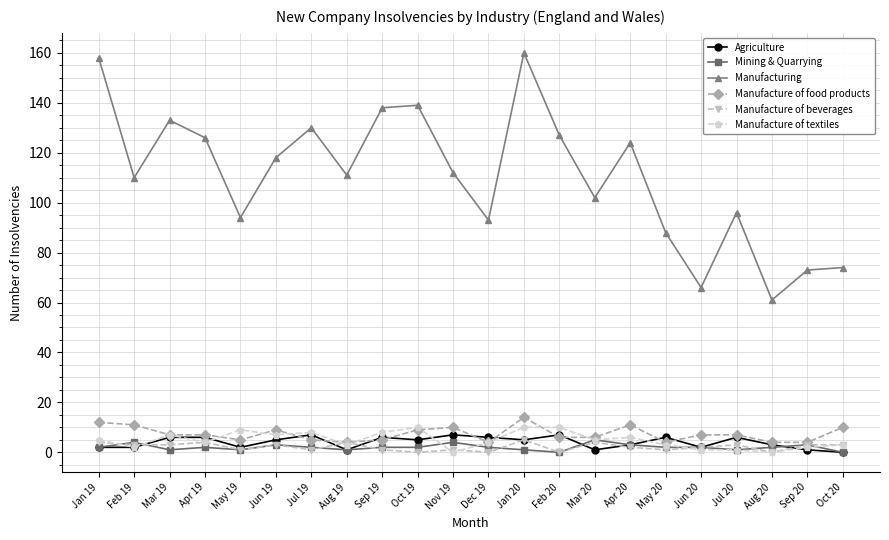

How many data points in Manufacturing are less than 112?

11